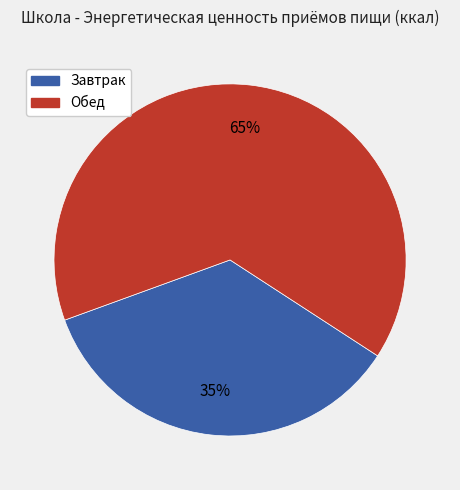

Which has a higher value, Завтрак or Обед?

Обед